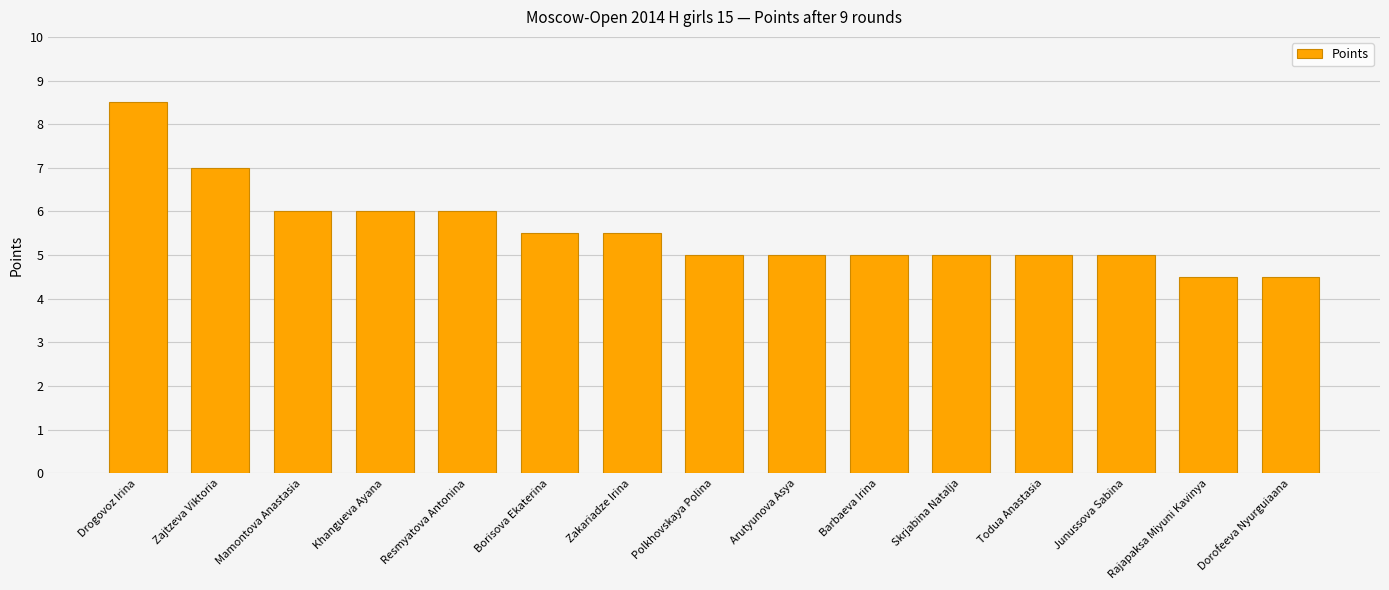

At which label does the data first exceed 5?

Drogovoz Irina